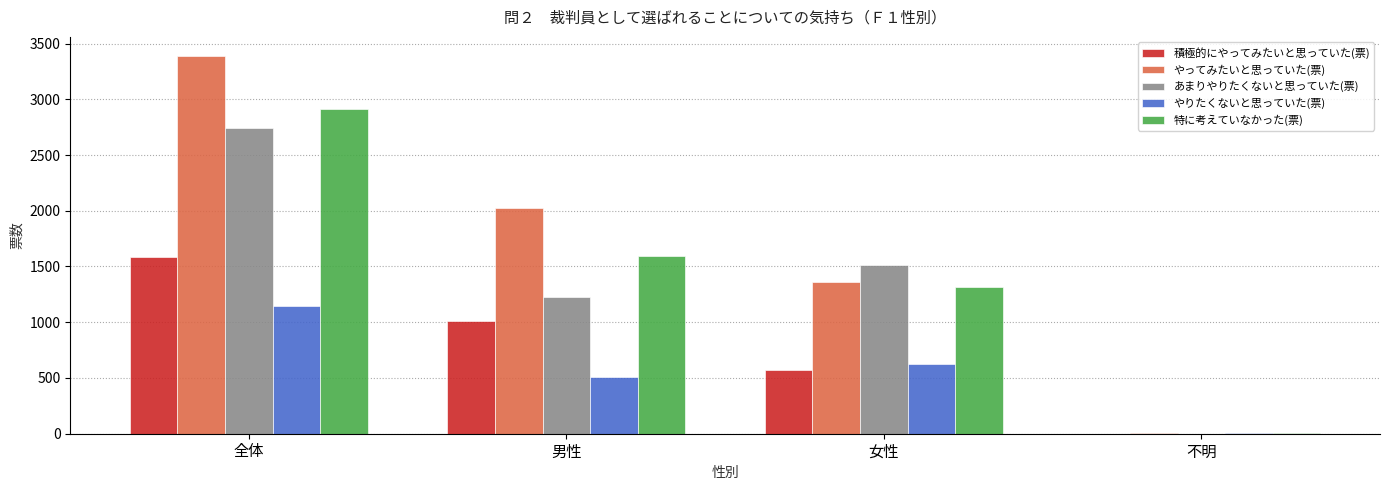

At which category is the sum across all series the highest?

全体